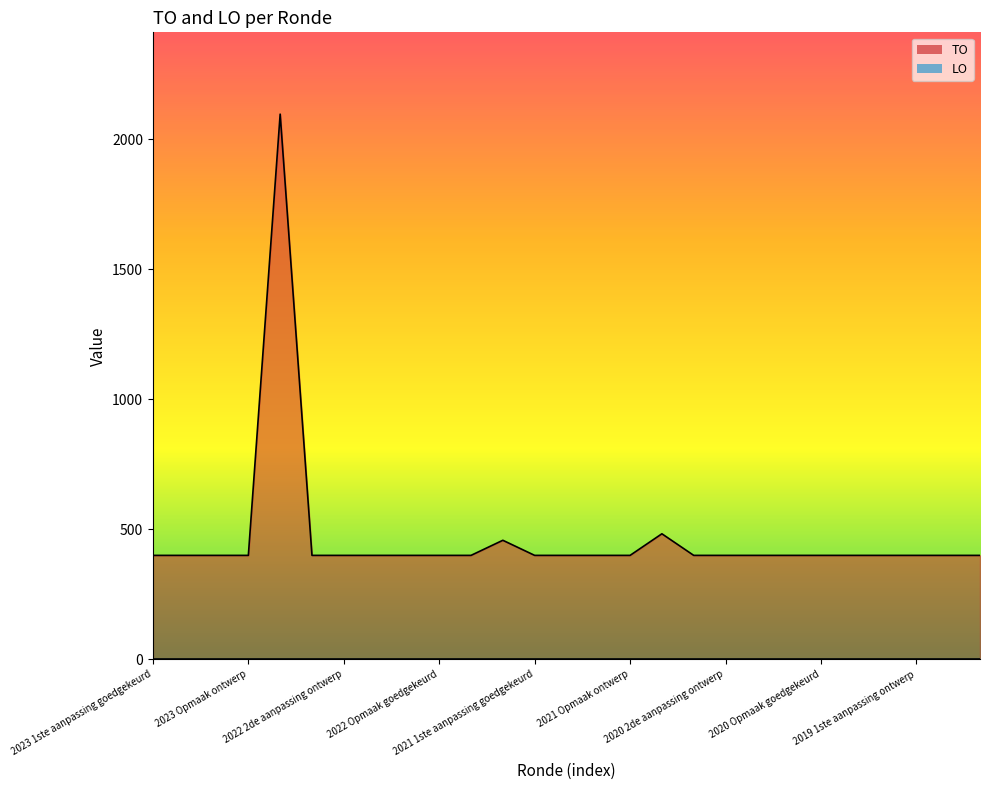

True or false: TO has a value of 184 at 2022 Opmaak goedgekeurd.

False